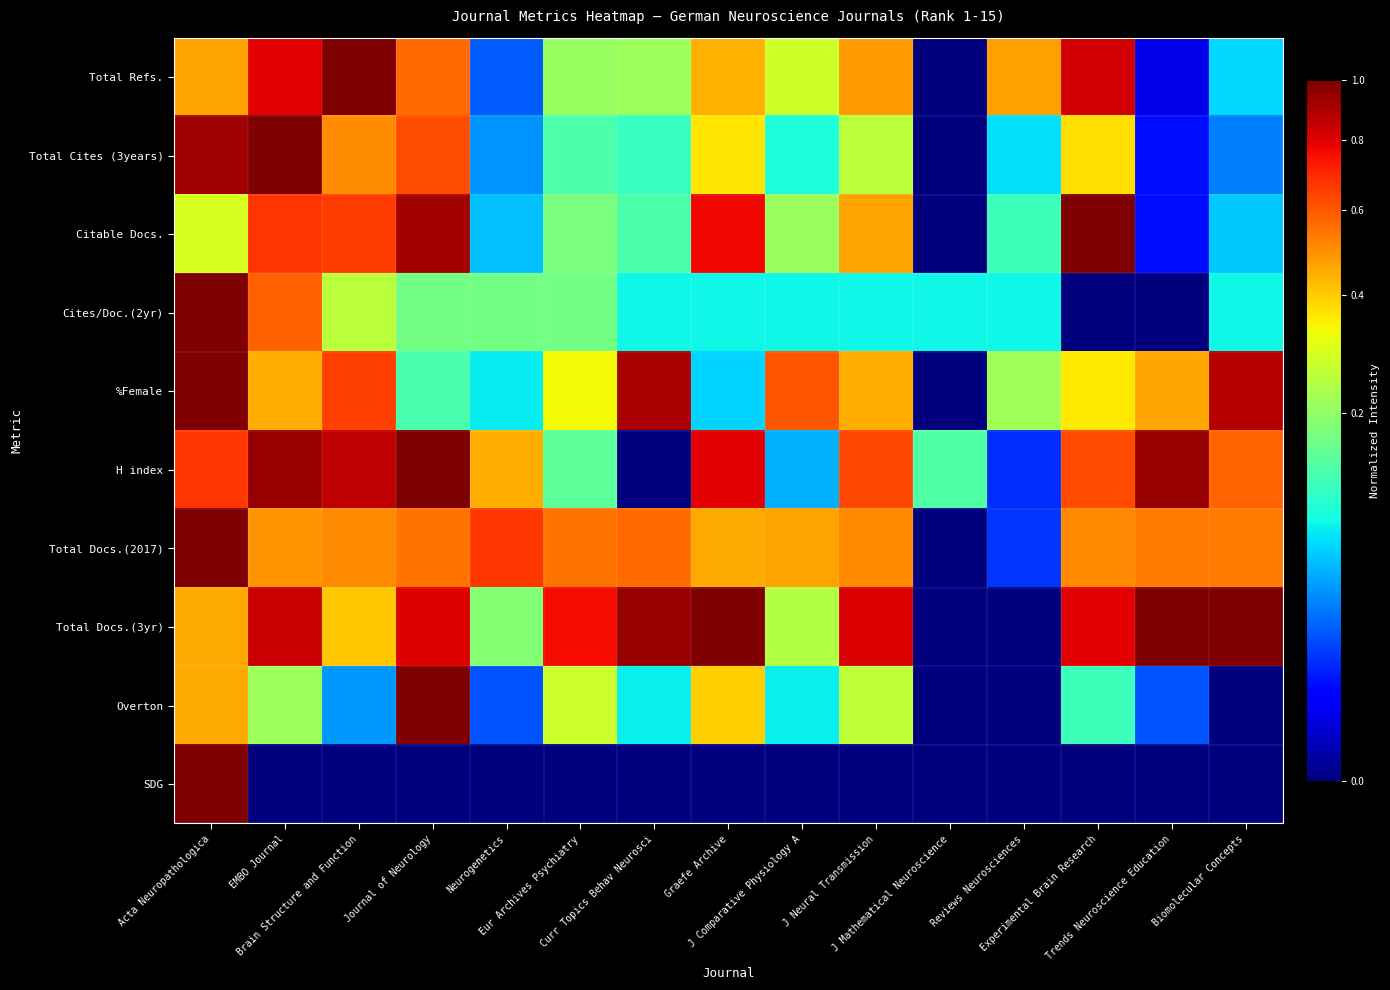

Reading right to left, what are all the values shown in this chart?

Total Refs.: Biomolecular Concepts=0.1	Trends Neuroscience Education=0.0	Experimental Brain Research=0.8	Reviews Neurosciences=0.5	J Mathematical Neuroscience=0.0	J Neural Transmission=0.5	J Comparative Physiology A=0.3	Graefe Archive=0.4	Curr Topics Behav Neurosci=0.2	Eur Archives Psychiatry=0.2	Neurogenetics=0.0	Journal of Neurology=0.6	Brain Structure and Function=1.0	EMBO Journal=0.8	Acta Neuropathologica=0.5
Total Cites (3years): Biomolecular Concepts=0.0	Trends Neuroscience Education=0.0	Experimental Brain Research=0.4	Reviews Neurosciences=0.1	J Mathematical Neuroscience=0.0	J Neural Transmission=0.3	J Comparative Physiology A=0.1	Graefe Archive=0.4	Curr Topics Behav Neurosci=0.1	Eur Archives Psychiatry=0.1	Neurogenetics=0.0	Journal of Neurology=0.6	Brain Structure and Function=0.5	EMBO Journal=1.0	Acta Neuropathologica=0.9
Citable Docs.: Biomolecular Concepts=0.1	Trends Neuroscience Education=0.0	Experimental Brain Research=1.0	Reviews Neurosciences=0.1	J Mathematical Neuroscience=0.0	J Neural Transmission=0.5	J Comparative Physiology A=0.2	Graefe Archive=0.8	Curr Topics Behav Neurosci=0.1	Eur Archives Psychiatry=0.2	Neurogenetics=0.1	Journal of Neurology=0.9	Brain Structure and Function=0.7	EMBO Journal=0.7	Acta Neuropathologica=0.3
Cites/Doc.(2yr): Biomolecular Concepts=0.1	Trends Neuroscience Education=0.0	Experimental Brain Research=0.0	Reviews Neurosciences=0.1	J Mathematical Neuroscience=0.1	J Neural Transmission=0.1	J Comparative Physiology A=0.1	Graefe Archive=0.1	Curr Topics Behav Neurosci=0.1	Eur Archives Psychiatry=0.2	Neurogenetics=0.2	Journal of Neurology=0.2	Brain Structure and Function=0.2	EMBO Journal=0.6	Acta Neuropathologica=1.0
%Female: Biomolecular Concepts=0.9	Trends Neuroscience Education=0.5	Experimental Brain Research=0.4	Reviews Neurosciences=0.2	J Mathematical Neuroscience=0.0	J Neural Transmission=0.4	J Comparative Physiology A=0.6	Graefe Archive=0.1	Curr Topics Behav Neurosci=0.9	Eur Archives Psychiatry=0.3	Neurogenetics=0.1	Journal of Neurology=0.1	Brain Structure and Function=0.7	EMBO Journal=0.4	Acta Neuropathologica=1.0
H index: Biomolecular Concepts=0.6	Trends Neuroscience Education=1.0	Experimental Brain Research=0.6	Reviews Neurosciences=0.0	J Mathematical Neuroscience=0.1	J Neural Transmission=0.6	J Comparative Physiology A=0.0	Graefe Archive=0.8	Curr Topics Behav Neurosci=0.0	Eur Archives Psychiatry=0.1	Neurogenetics=0.4	Journal of Neurology=1.0	Brain Structure and Function=0.9	EMBO Journal=1.0	Acta Neuropathologica=0.7
Total Docs.(2017): Biomolecular Concepts=0.5	Trends Neuroscience Education=0.5	Experimental Brain Research=0.5	Reviews Neurosciences=0.0	J Mathematical Neuroscience=0.0	J Neural Transmission=0.5	J Comparative Physiology A=0.5	Graefe Archive=0.5	Curr Topics Behav Neurosci=0.6	Eur Archives Psychiatry=0.5	Neurogenetics=0.7	Journal of Neurology=0.5	Brain Structure and Function=0.5	EMBO Journal=0.5	Acta Neuropathologica=1.0
Total Docs.(3yr): Biomolecular Concepts=1.0	Trends Neuroscience Education=1.0	Experimental Brain Research=0.8	Reviews Neurosciences=0.0	J Mathematical Neuroscience=0.0	J Neural Transmission=0.8	J Comparative Physiology A=0.2	Graefe Archive=1.0	Curr Topics Behav Neurosci=0.9	Eur Archives Psychiatry=0.8	Neurogenetics=0.2	Journal of Neurology=0.8	Brain Structure and Function=0.4	EMBO Journal=0.8	Acta Neuropathologica=0.5
Overton: Biomolecular Concepts=0.0	Trends Neuroscience Education=0.0	Experimental Brain Research=0.1	Reviews Neurosciences=0.0	J Mathematical Neuroscience=0.0	J Neural Transmission=0.3	J Comparative Physiology A=0.1	Graefe Archive=0.4	Curr Topics Behav Neurosci=0.1	Eur Archives Psychiatry=0.3	Neurogenetics=0.0	Journal of Neurology=1.0	Brain Structure and Function=0.0	EMBO Journal=0.2	Acta Neuropathologica=0.5
SDG: Biomolecular Concepts=0.0	Trends Neuroscience Education=0.0	Experimental Brain Research=0.0	Reviews Neurosciences=0.0	J Mathematical Neuroscience=0.0	J Neural Transmission=0.0	J Comparative Physiology A=0.0	Graefe Archive=0.0	Curr Topics Behav Neurosci=0.0	Eur Archives Psychiatry=0.0	Neurogenetics=0.0	Journal of Neurology=0.0	Brain Structure and Function=0.0	EMBO Journal=0.0	Acta Neuropathologica=1.0